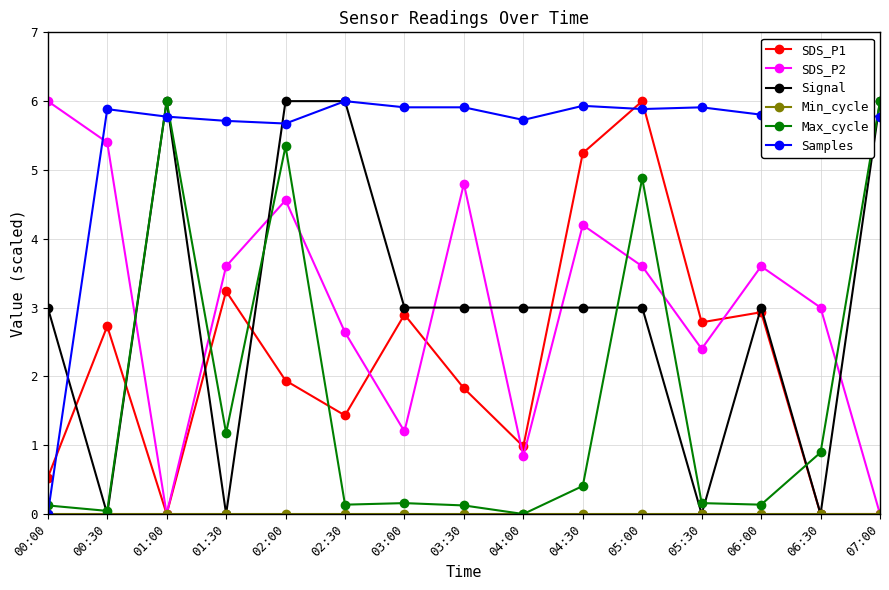

Where is the first local maximum for Samples?

00:30